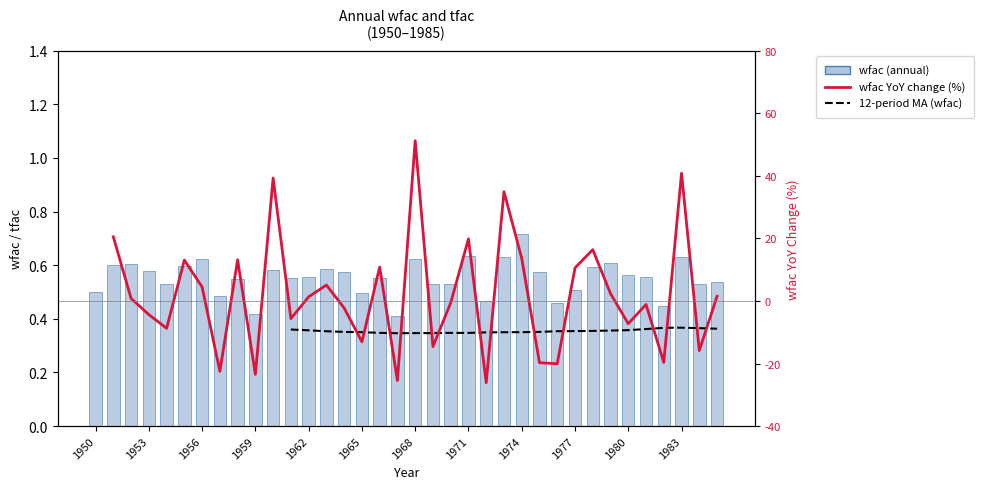

Which series has the largest total across all categories?

wfac (annual)